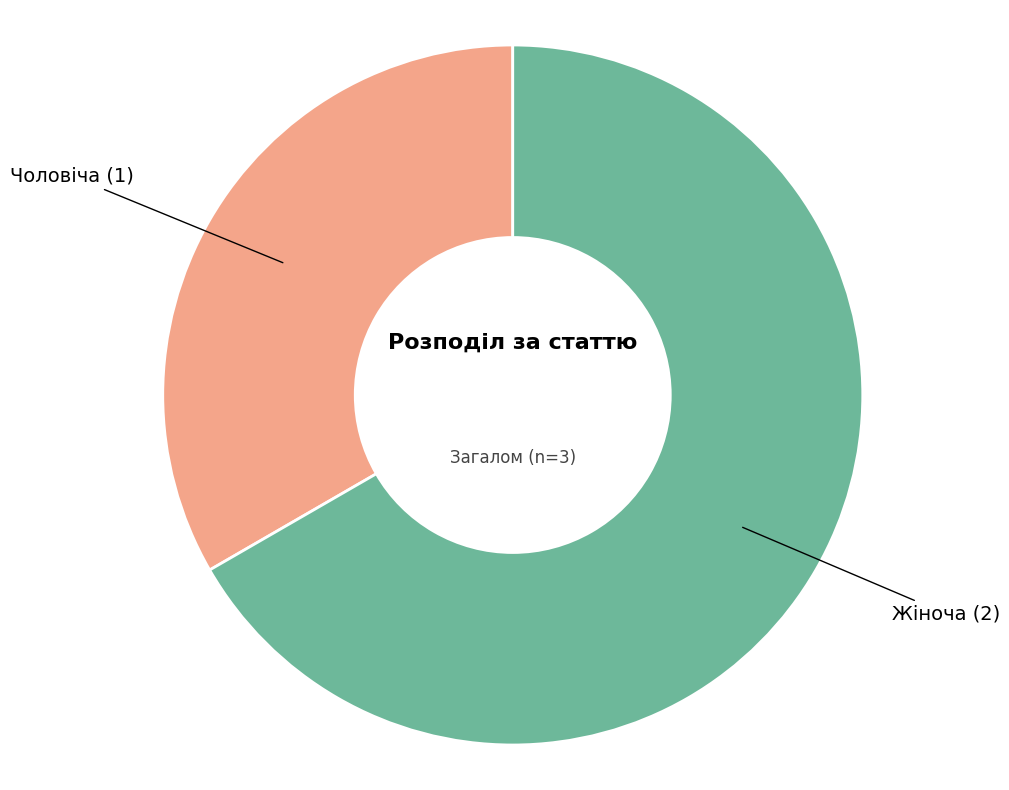

How many slices are in this pie chart?

2